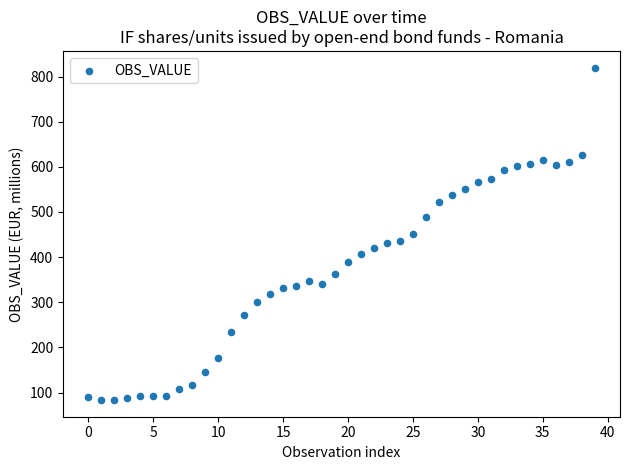

What is the range of Y values (max minus min)?

736.7